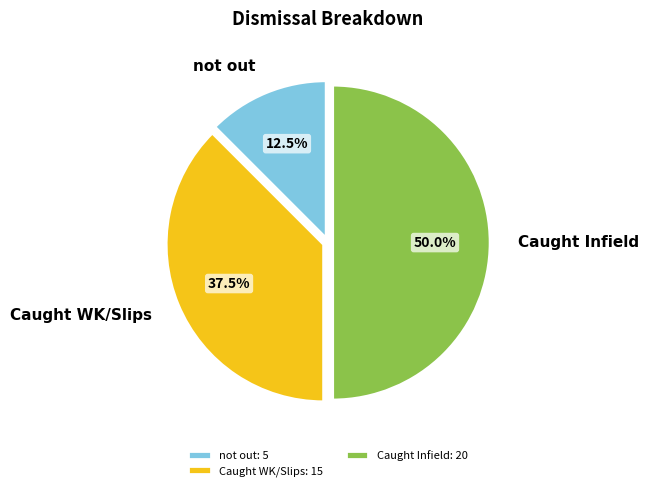

Does Caught WK/Slips account for over 50% of the chart?

No